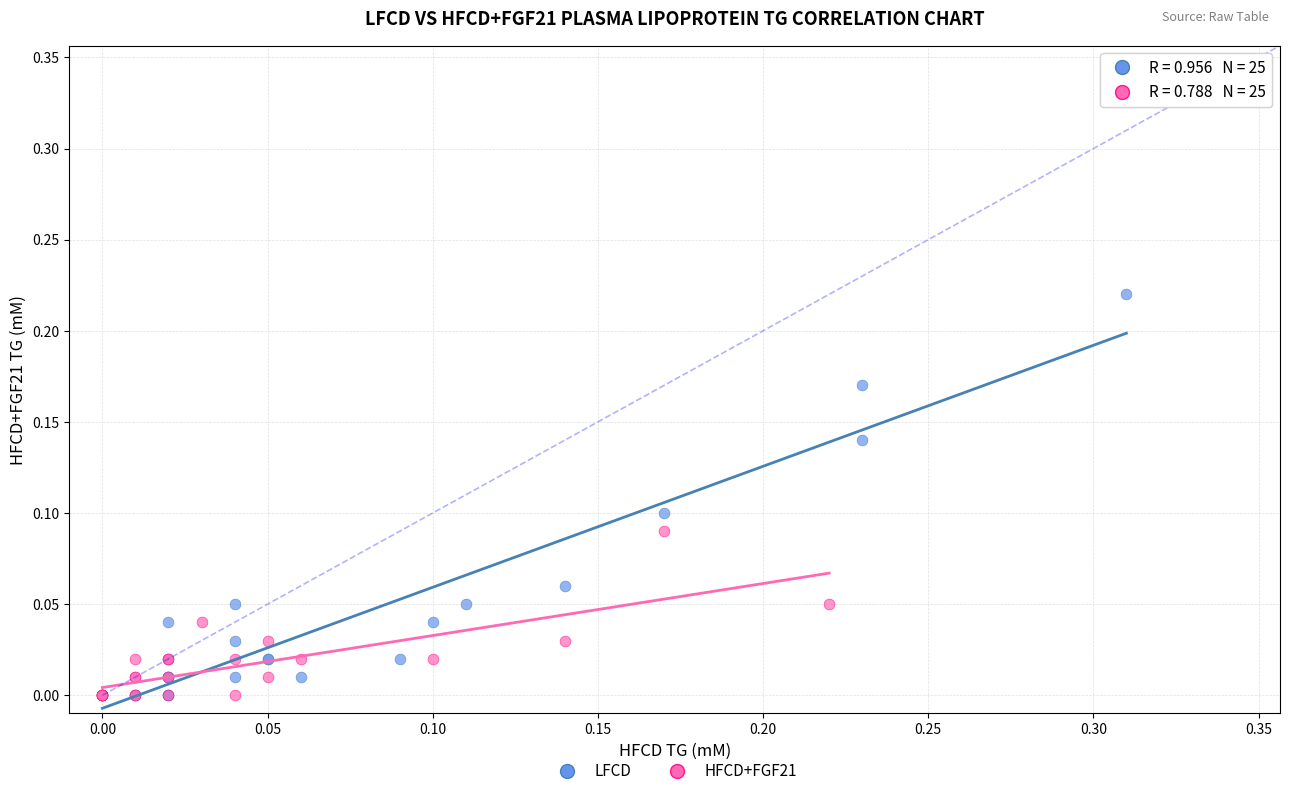

Which series contains the highest Y value?

LFCD